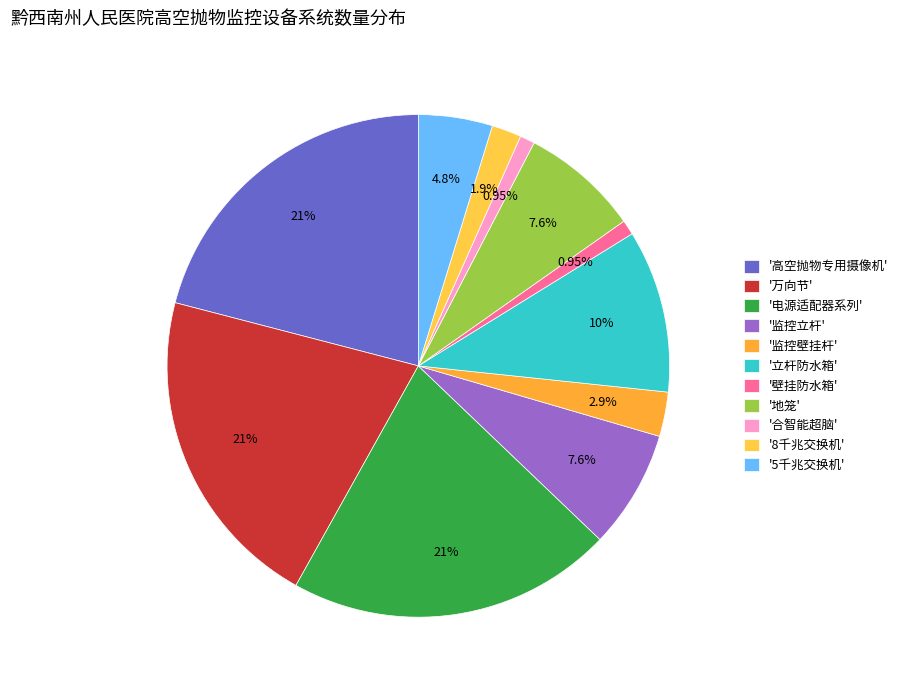

What is the largest slice in the pie chart?

高空抛物专用摄像机